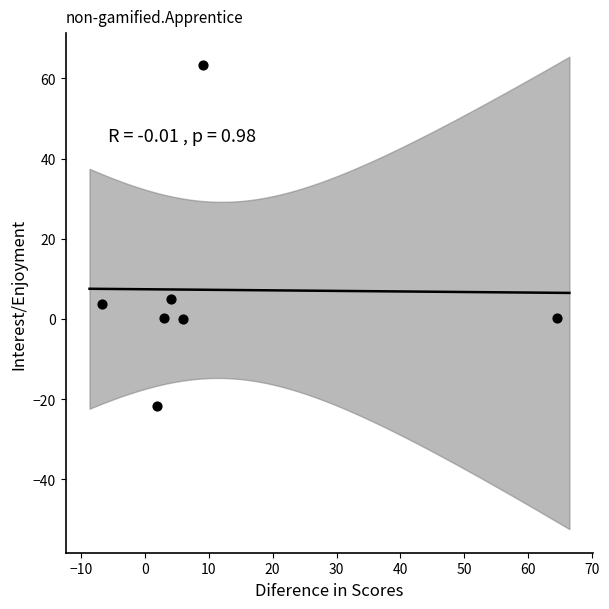

What is the range of Y values (max minus min)?

85.1